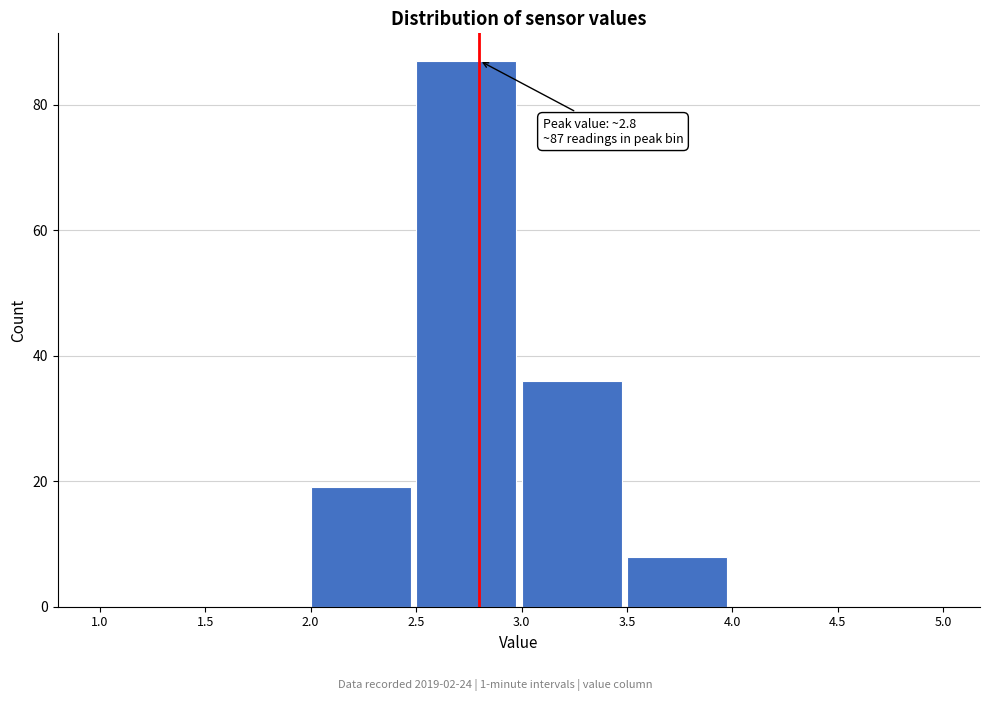

Over which range of the x-axis is the bar tallest?

2.5 to 3.0